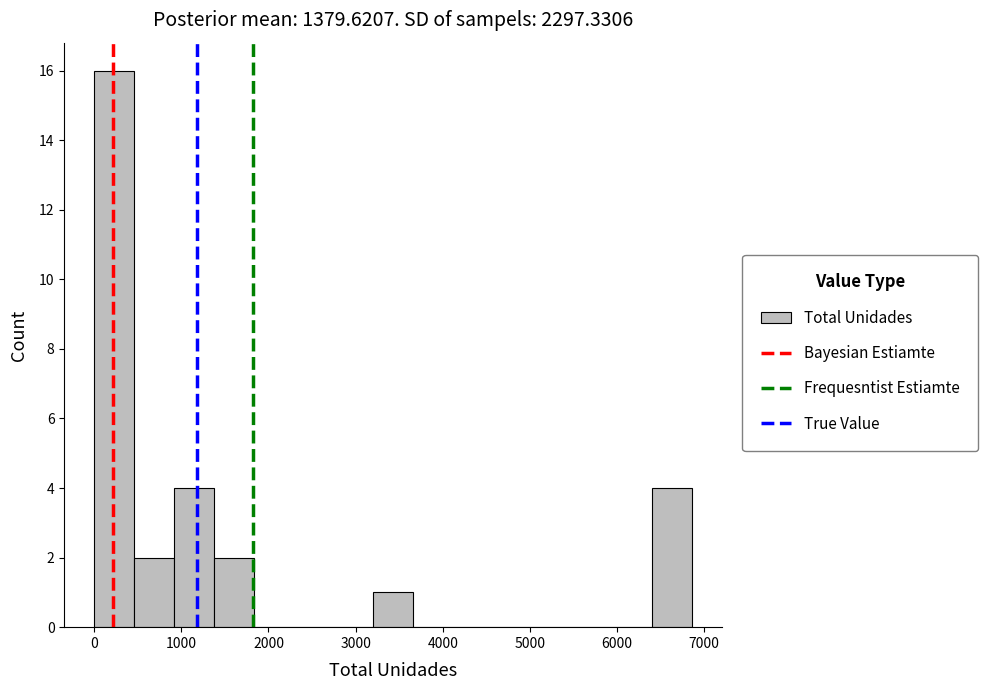

Which range on the x-axis has the tallest bar?

0 to 500